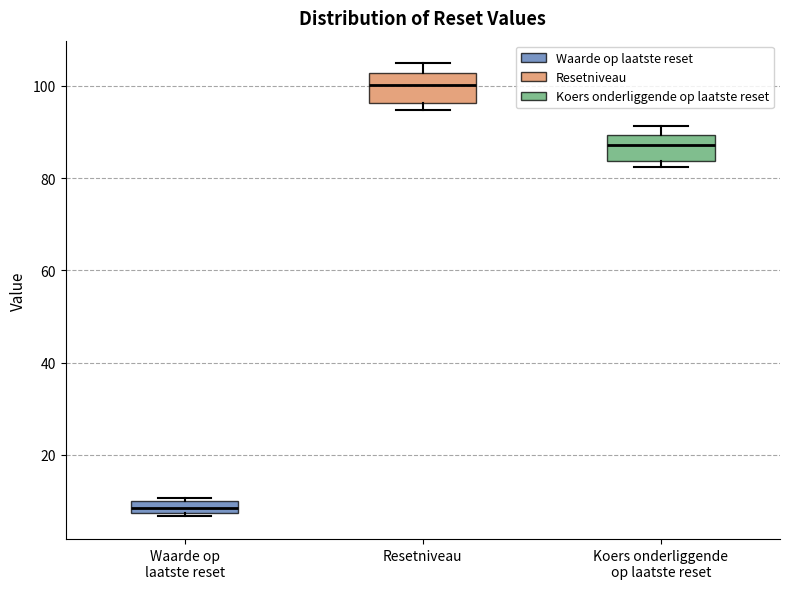

Where is the lower edge of the box for Waarde op laatste reset on the y-axis? The values are not printed on the chart, so give them approximately, as read against the axis.

8